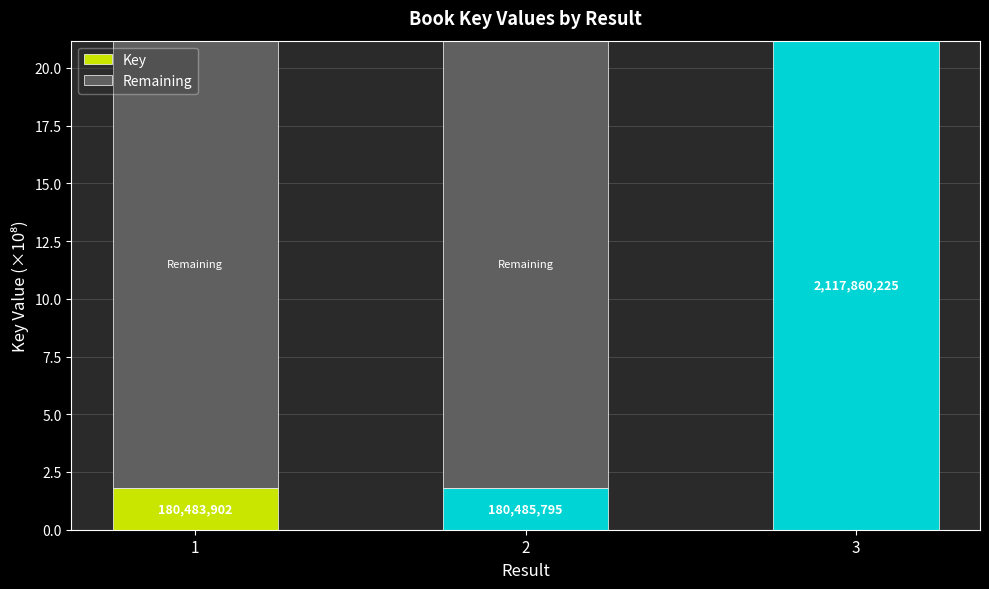

The Remaining series shows 10.1 at 2. True or false?

False